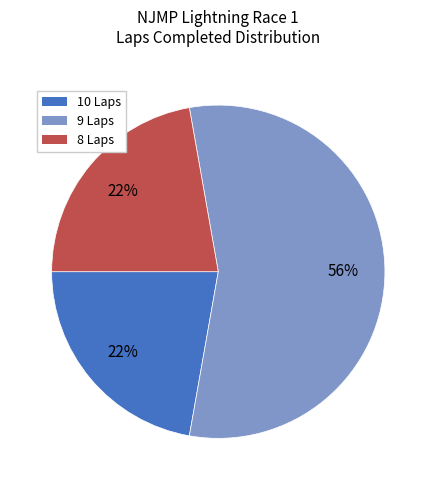

To the nearest percent, what is the average slice percentage?

33%